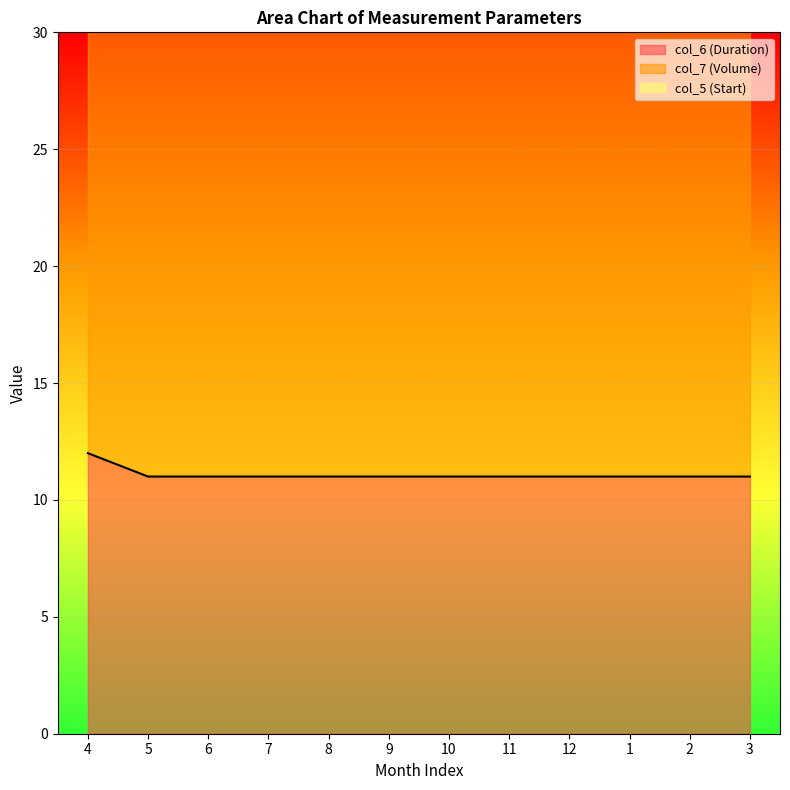

What is the label of the 1st point from the left?

4